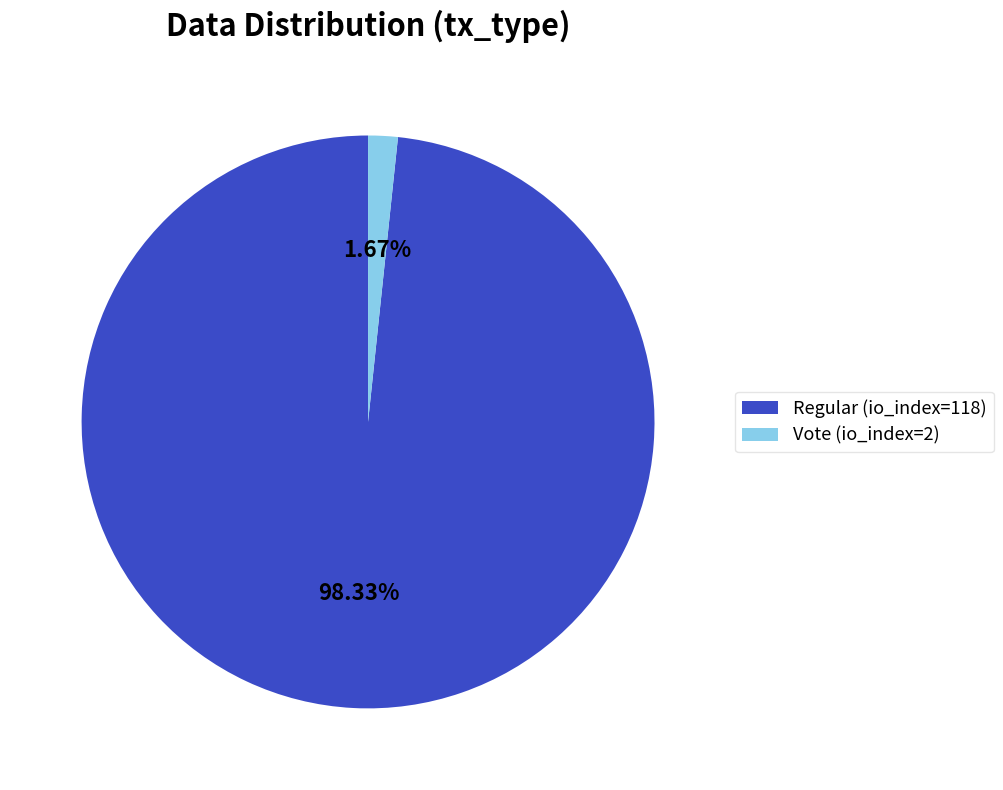

How many segments does this pie chart have?

2